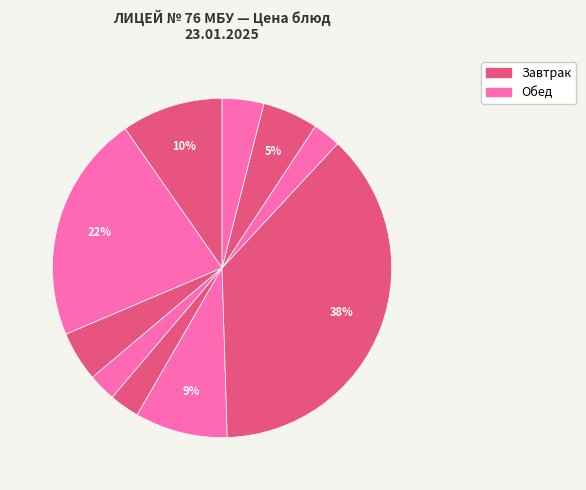

Which slice is the smallest?

Чай с сахаром (завтрак)